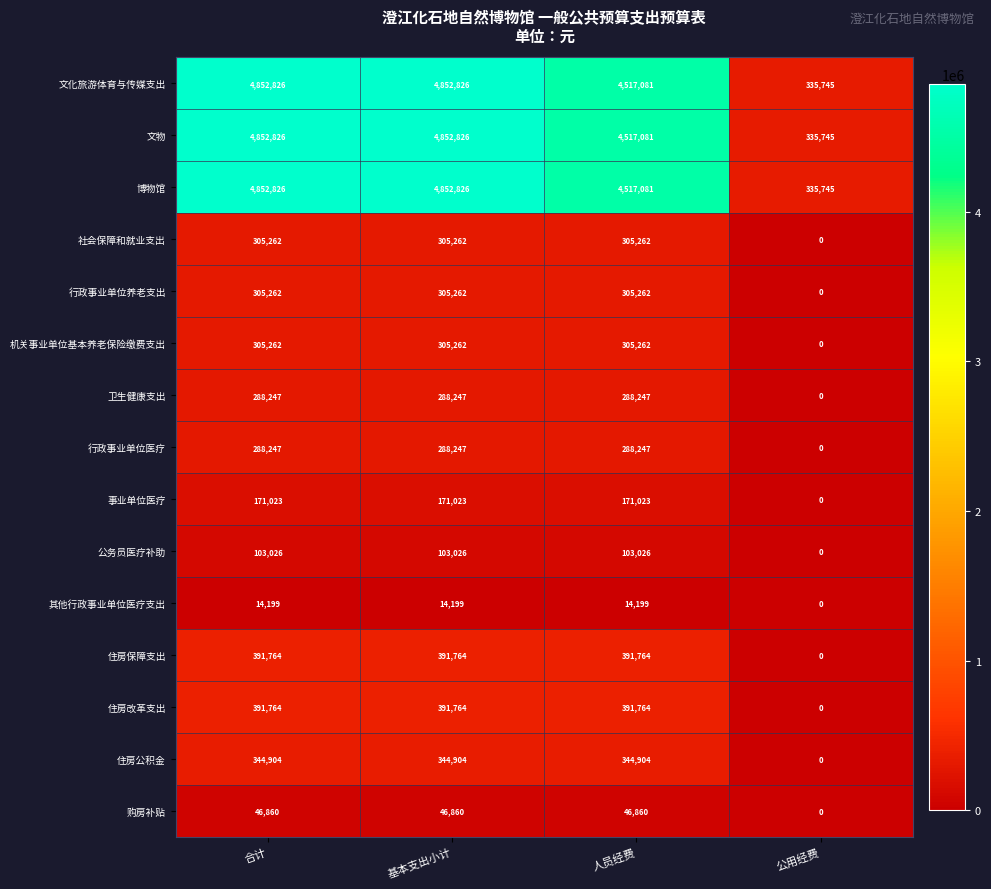

What is the difference between the highest and lowest values at 人员经费?

4502882